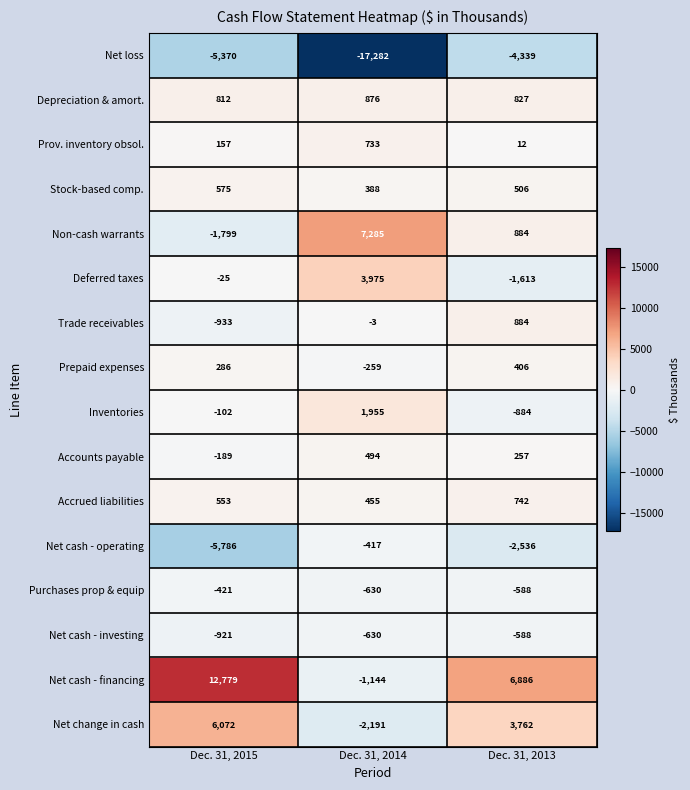

At which label is Trade receivables closest to -24?

Dec. 31, 2014